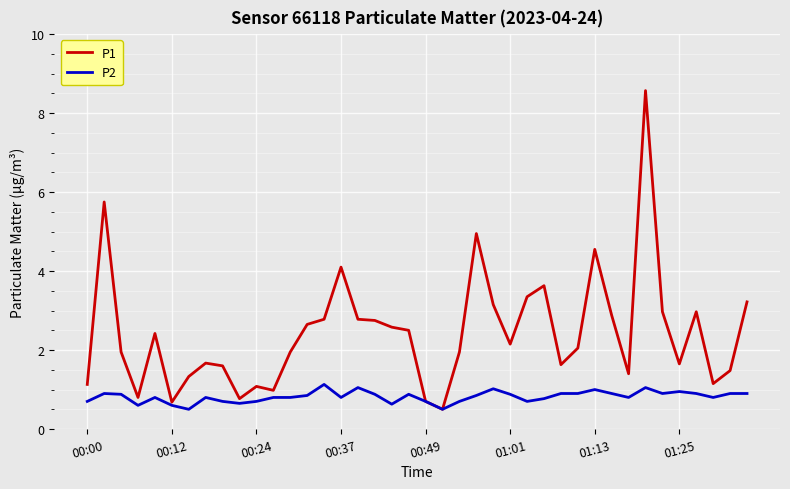

List the series in order of their overall mean, lowest first.

P2, P1